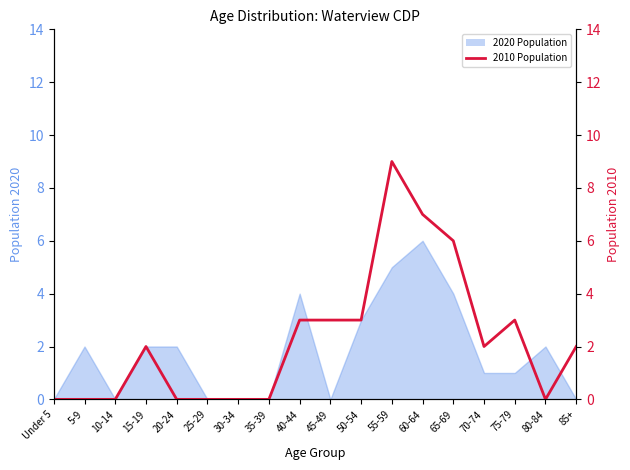

True or false: the data shows 0 at 20-24.

True